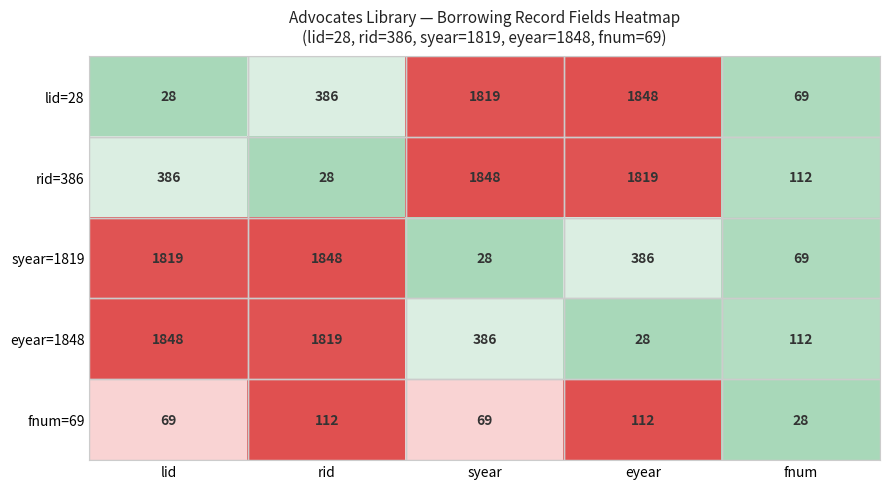

Rank the categories by rid=386 value from lowest to highest.

rid, fnum, lid, eyear, syear